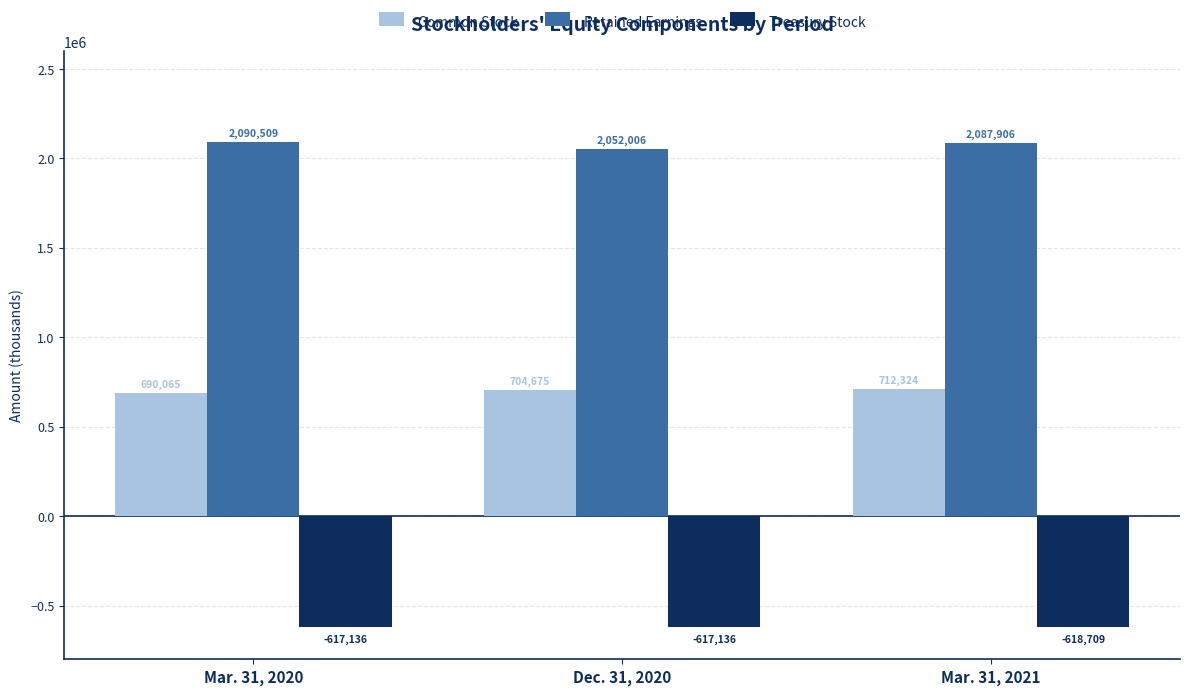

What is the difference between the maximum and minimum values in the Treasury Stock series?

1573